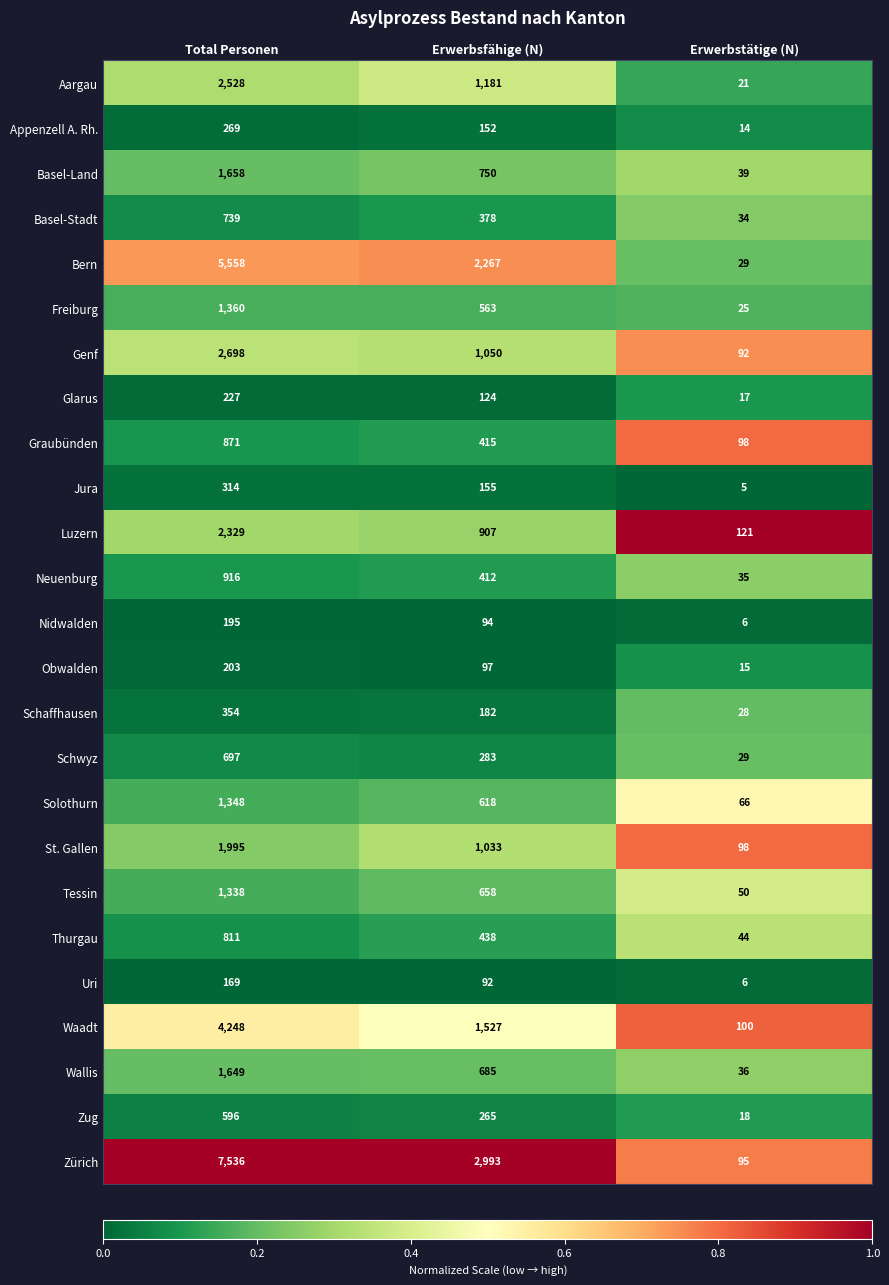

What is the total value across all series at Erwerbsfähige (N)?

17319